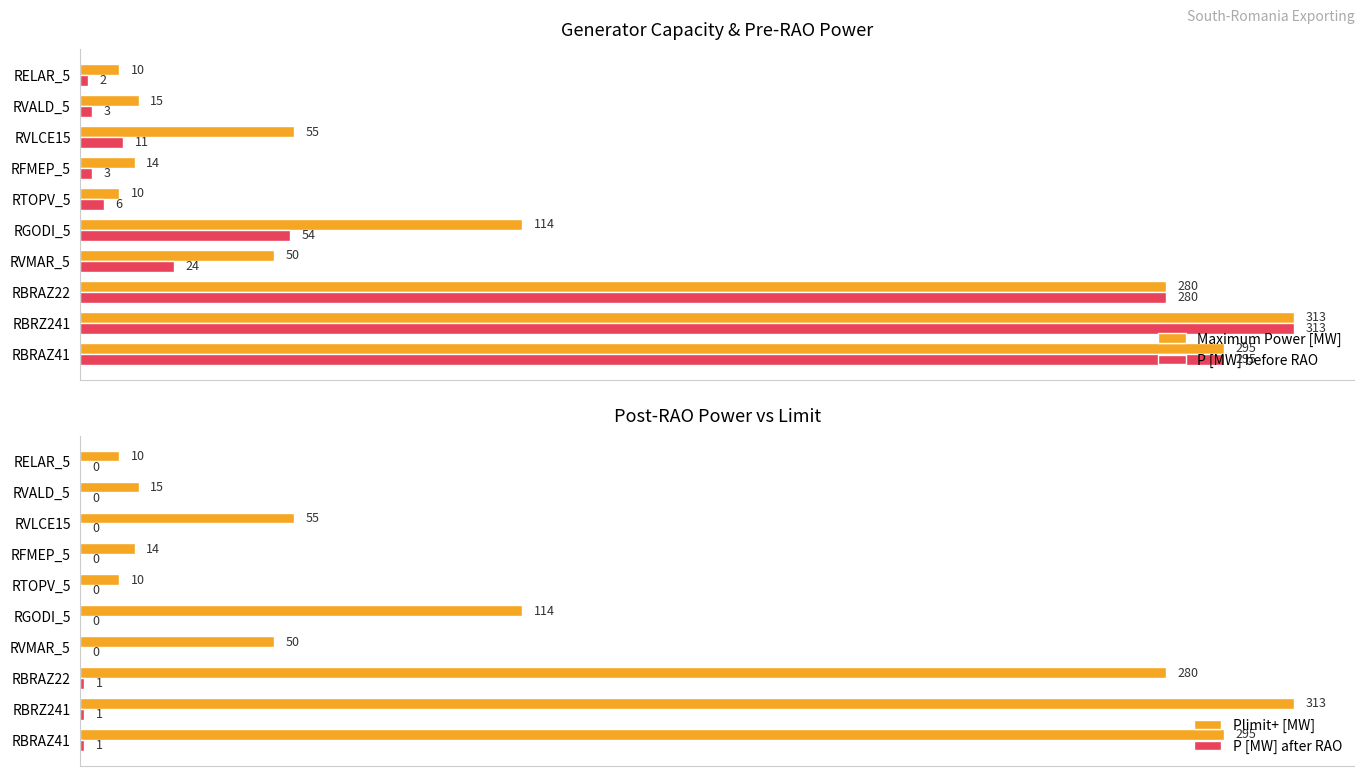

What are all the series names shown in the legend?

Maximum Power [MW], P [MW] before RAO, Plimit+ [MW], P [MW] after RAO